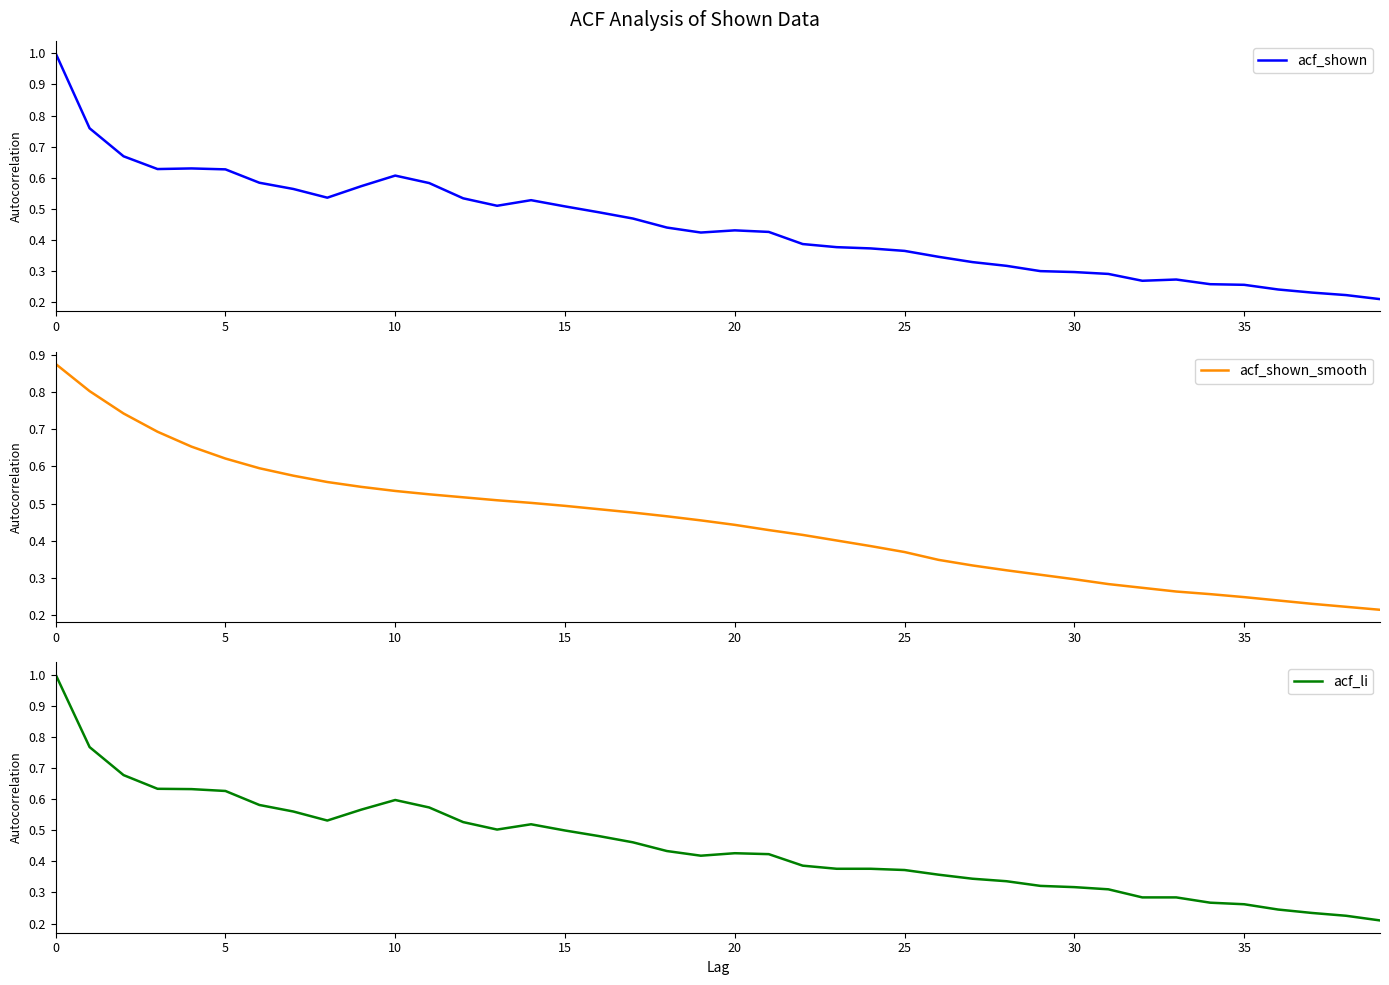

Which category has the lowest value in the acf_shown series?

39